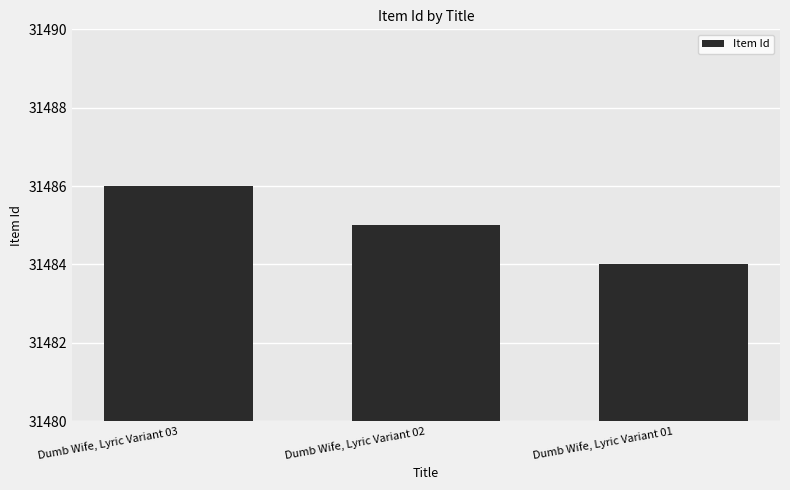

What is the value of the 1st bar from the left?

31486